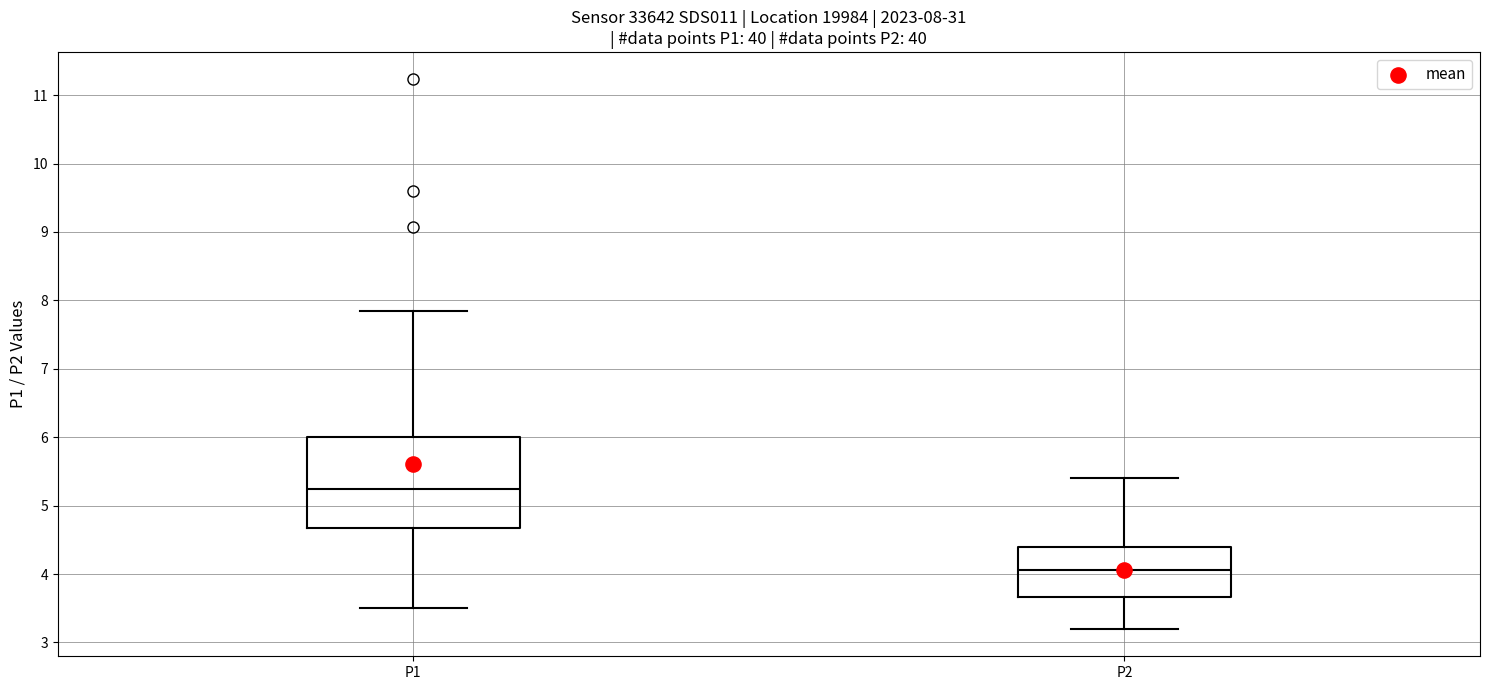

Comparing the boxes themselves (not the whiskers), which one is the tallest?

P1